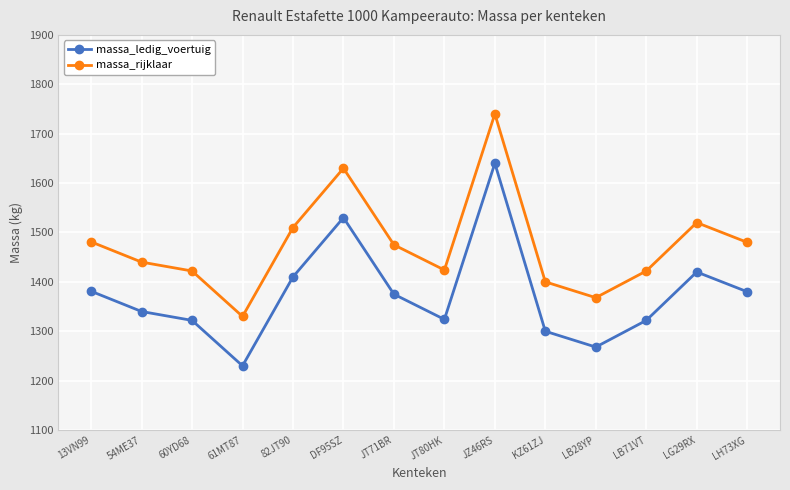

What is the approximate value of massa_rijklaar at LB28YP?

1368